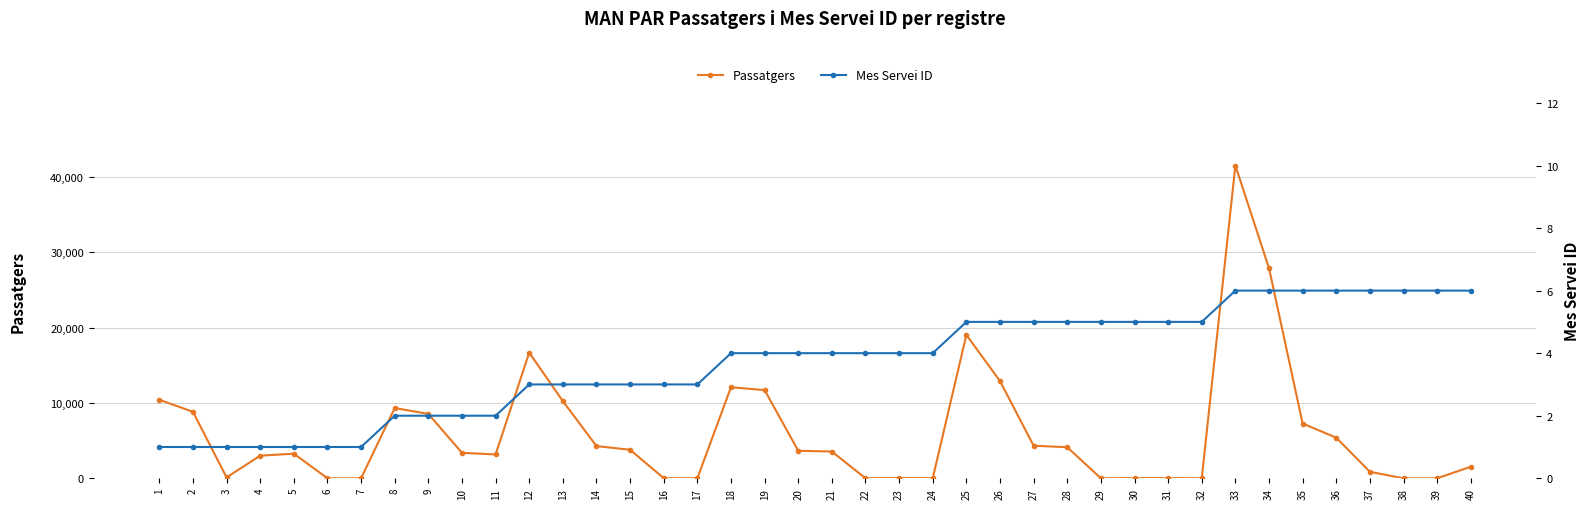

What is the total value across all series at 28?

4125